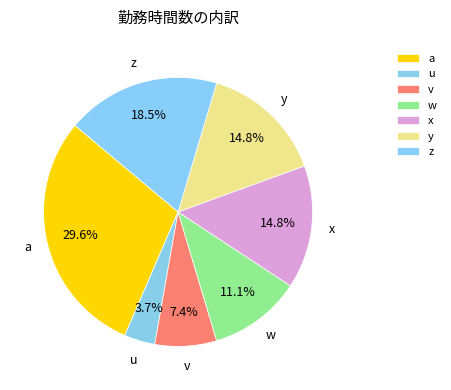

What is the ratio of the value at v to the value at x?

0.5